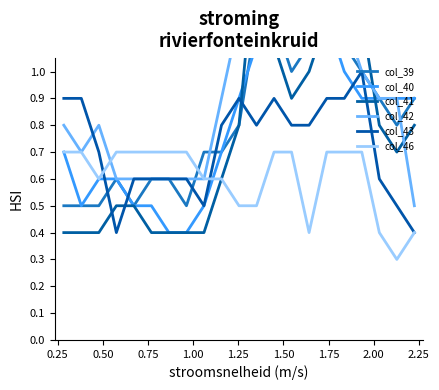

How many intersections are there between col_43 and col_41?

3